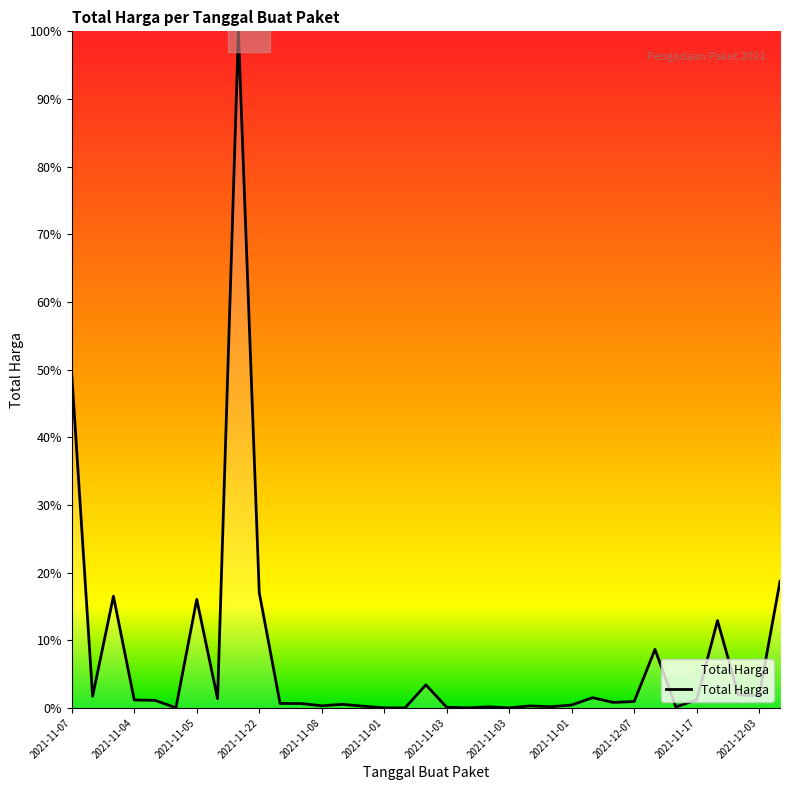

What is the greatest value displayed?

100.0